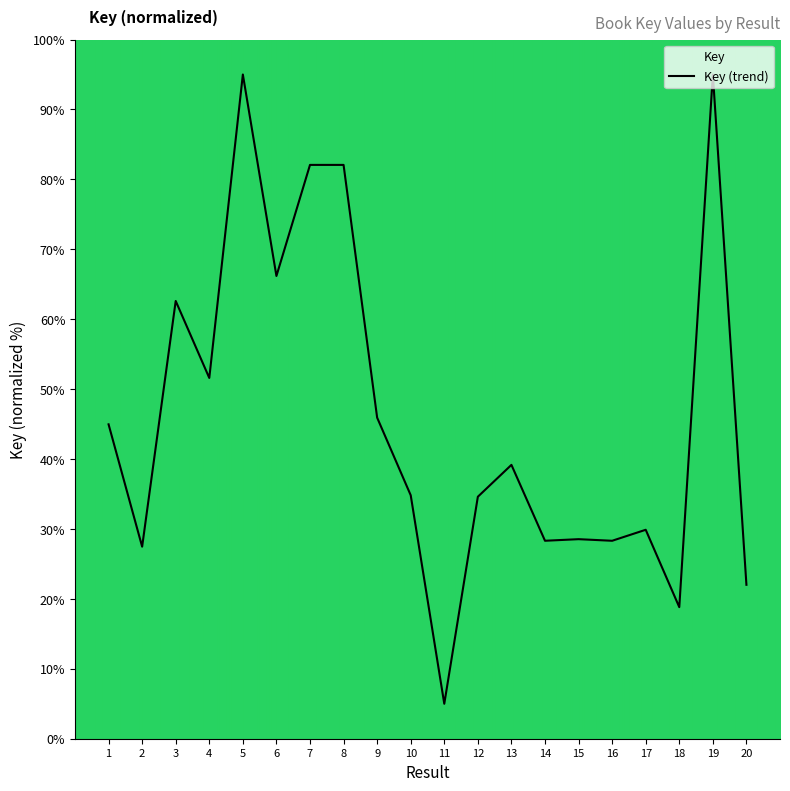

At which label is the value closest to 50?

4